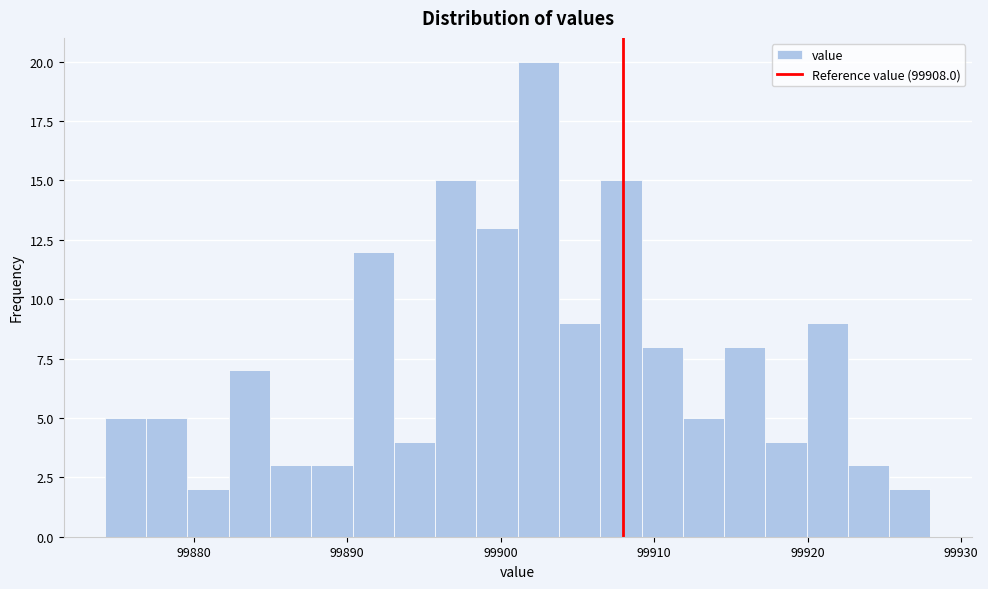

Read against the x-axis, roughly where is the centre of the tallest bar?

99902